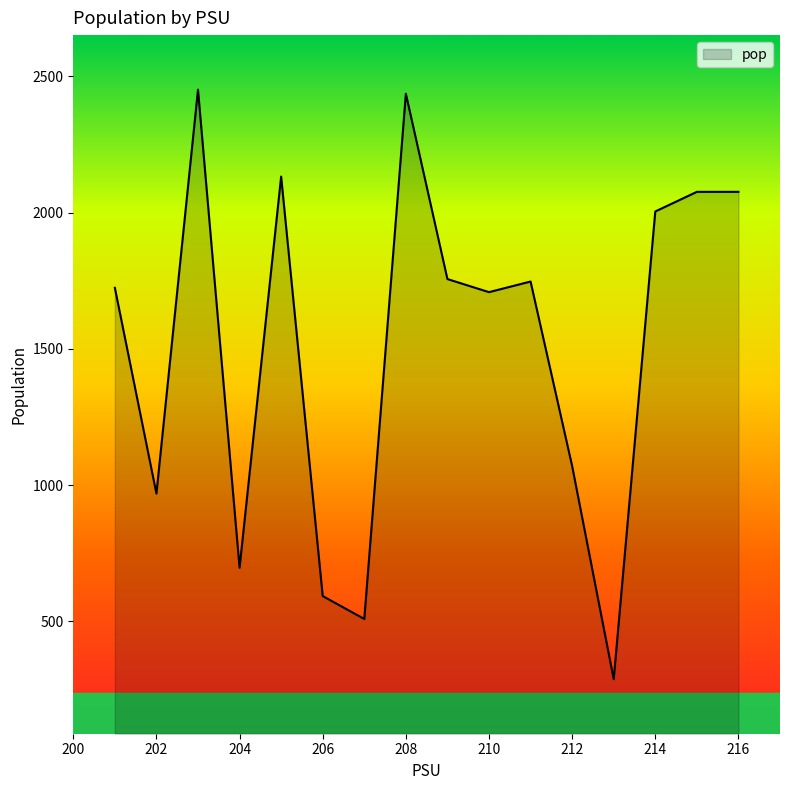

What is the difference between the maximum and minimum values?

2163